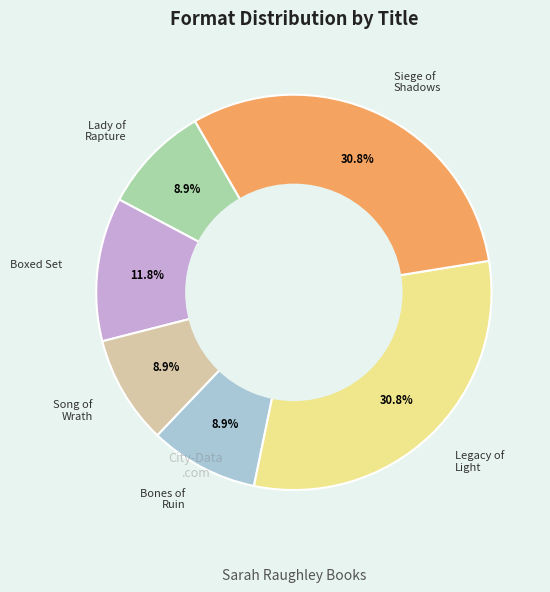

Does any single category account for the majority?

No